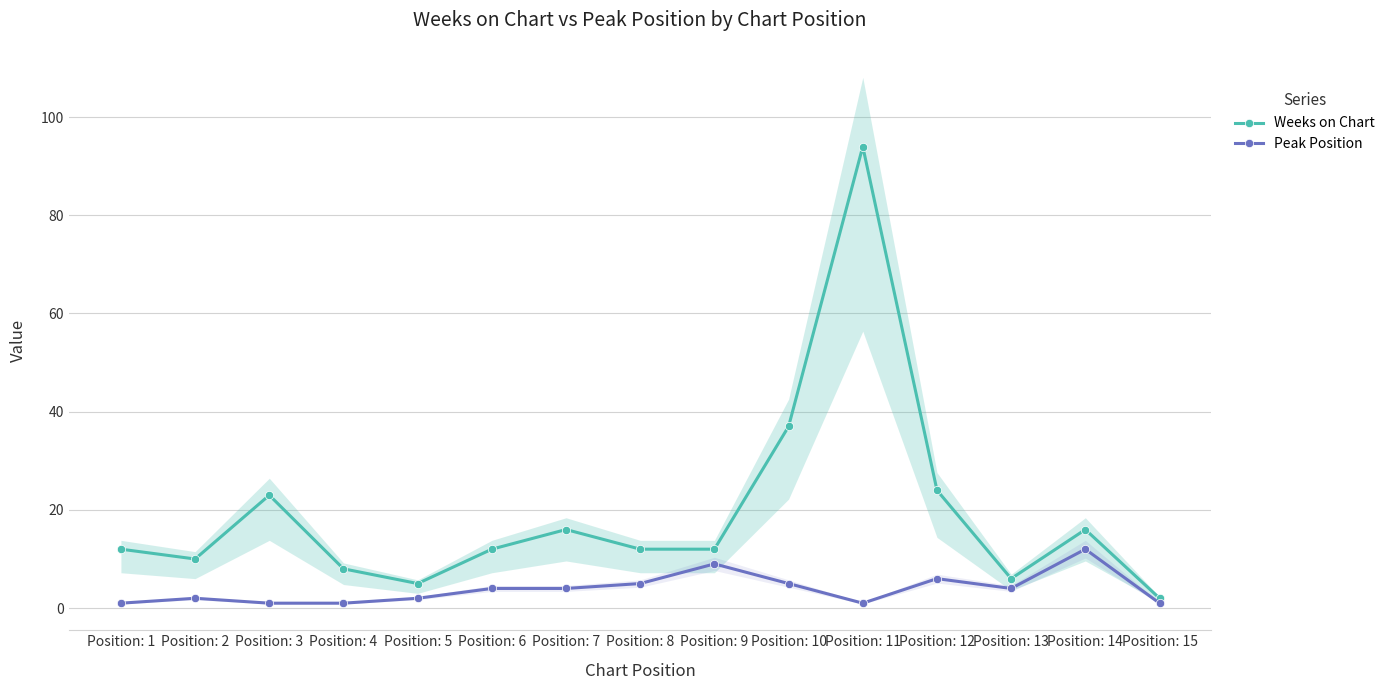

True or false: Weeks on Chart and Peak Position intersect in this chart.

False